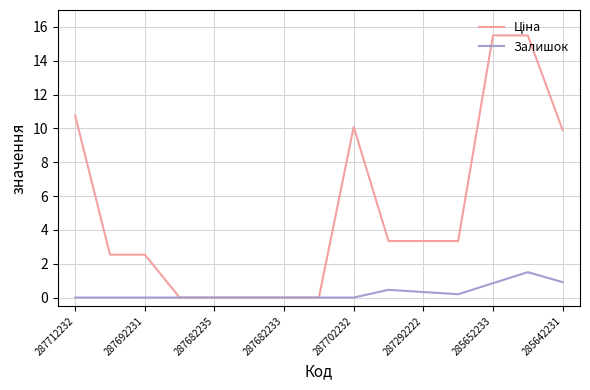

What is the maximum value shown in the chart?

15.5